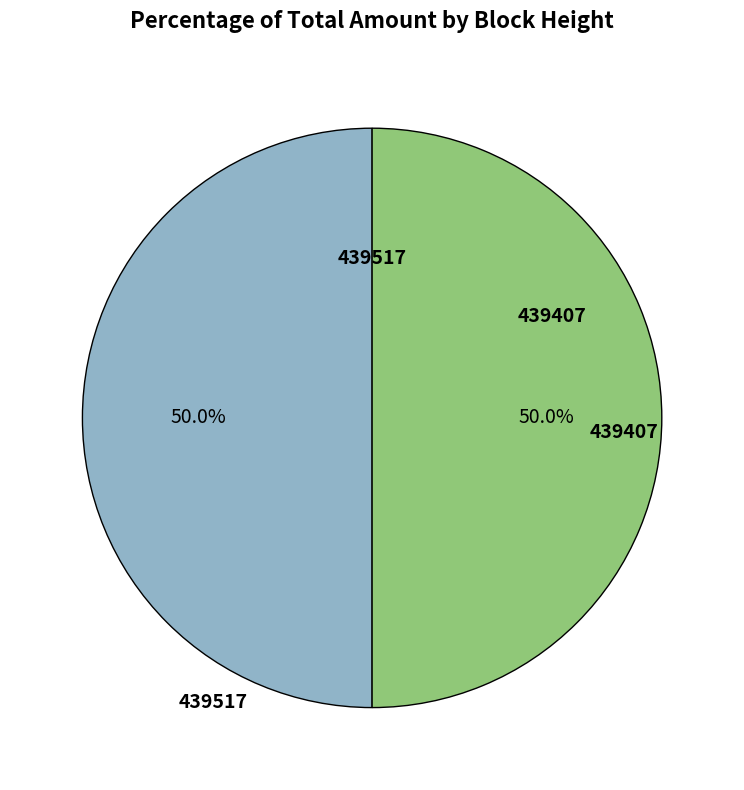

To the nearest percent, what percentage of the pie is 439517?

50%